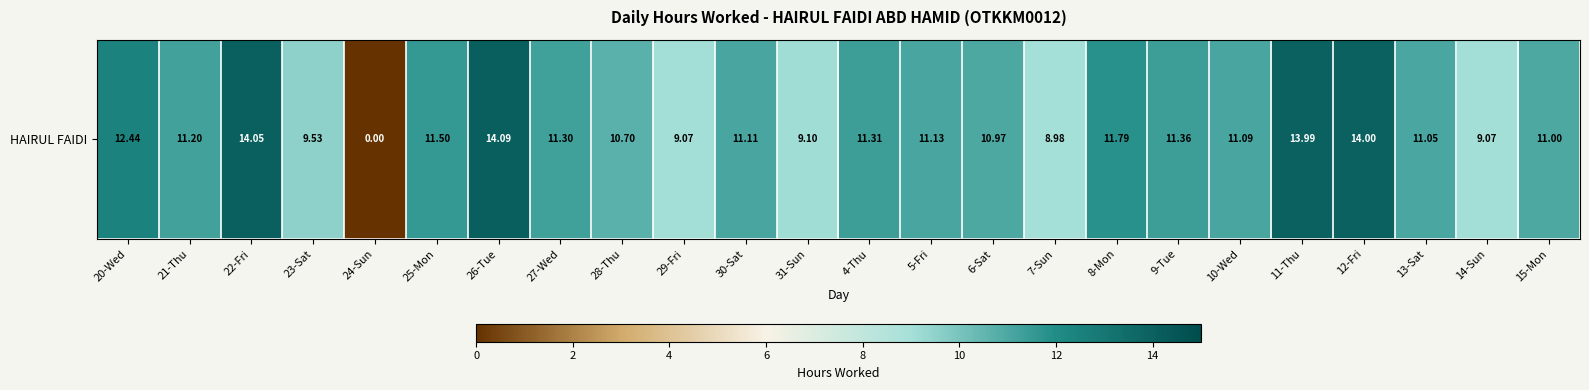

Read the value at 8-Mon.

11.8